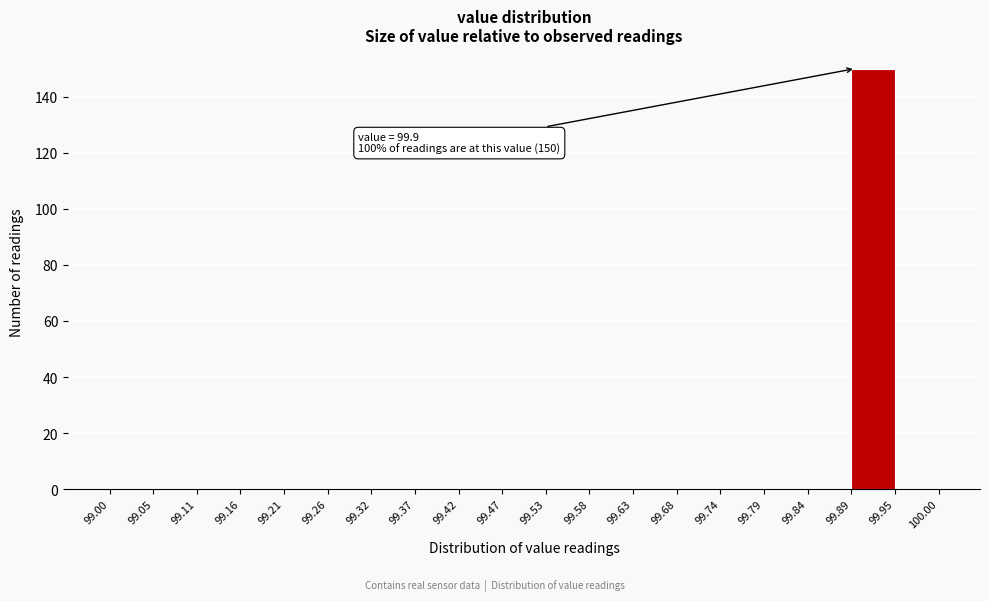

Which range on the x-axis has the tallest bar?

99.89 to 99.95